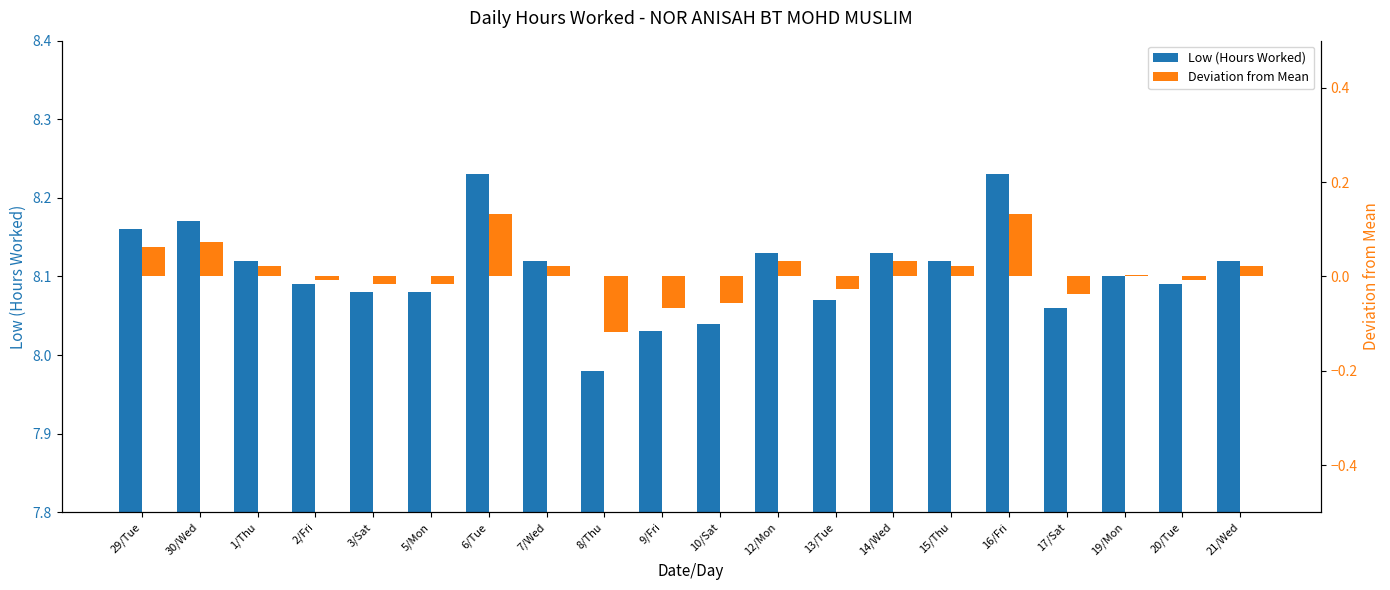

What is the maximum value shown in the chart?

8.2